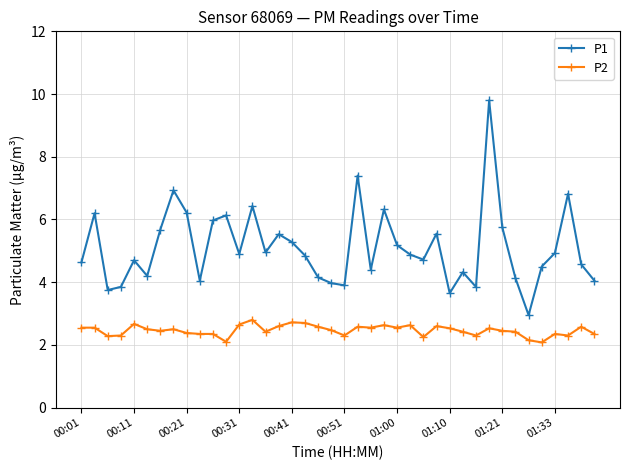

What is the value of the P1 point at the 35th from the left?

3.0